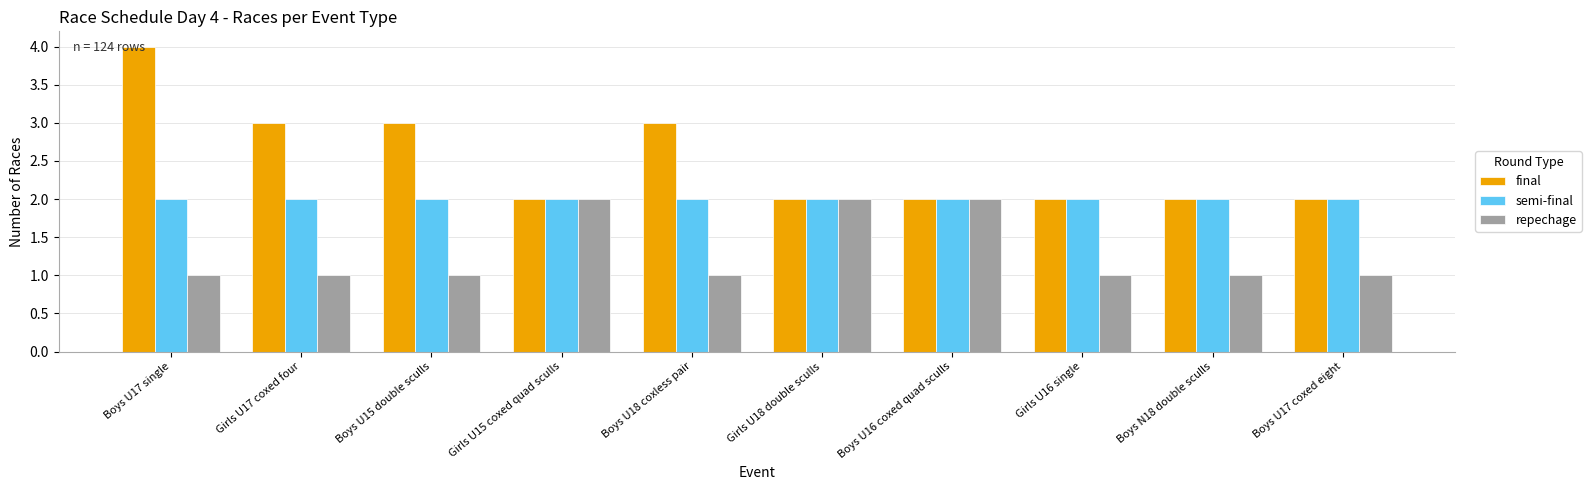

Is it true that repechage equals 2 at Girls U18 double sculls?

True